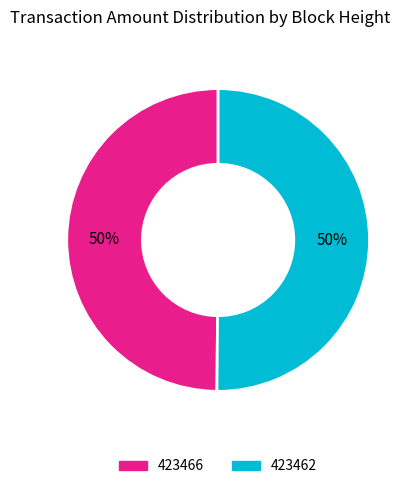

True or false: 423462 accounts for 61% of the total.

False